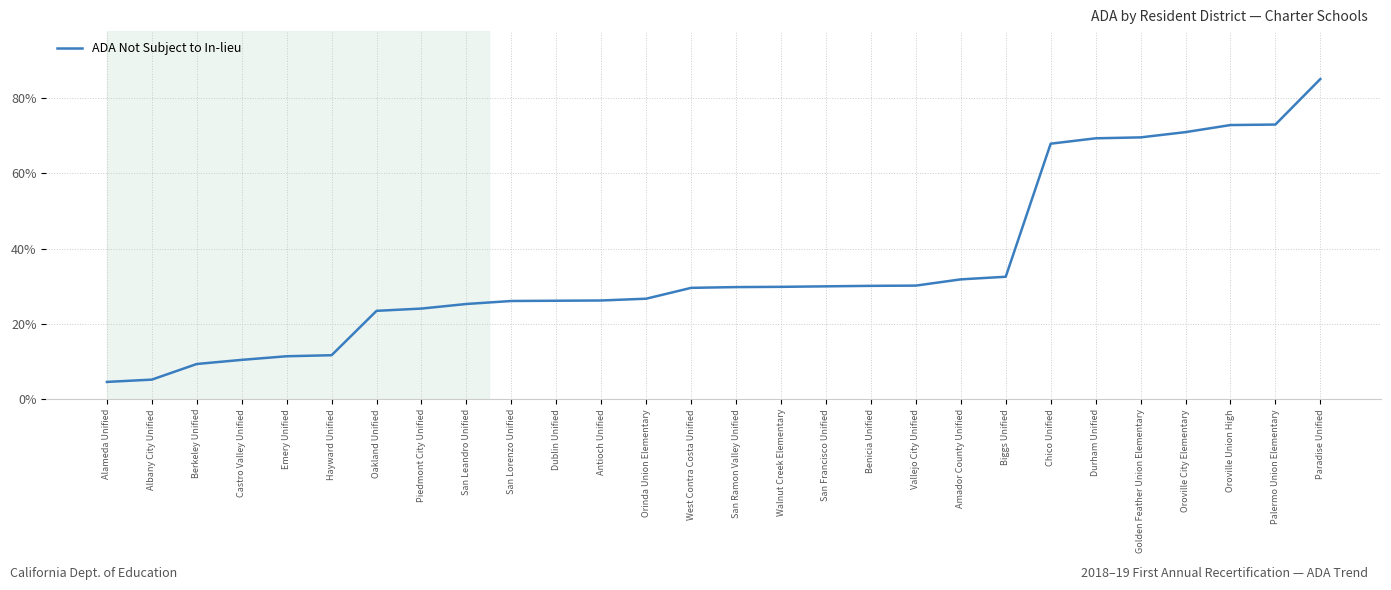

The value at West Contra Costa Unified is 39.8. True or false?

False